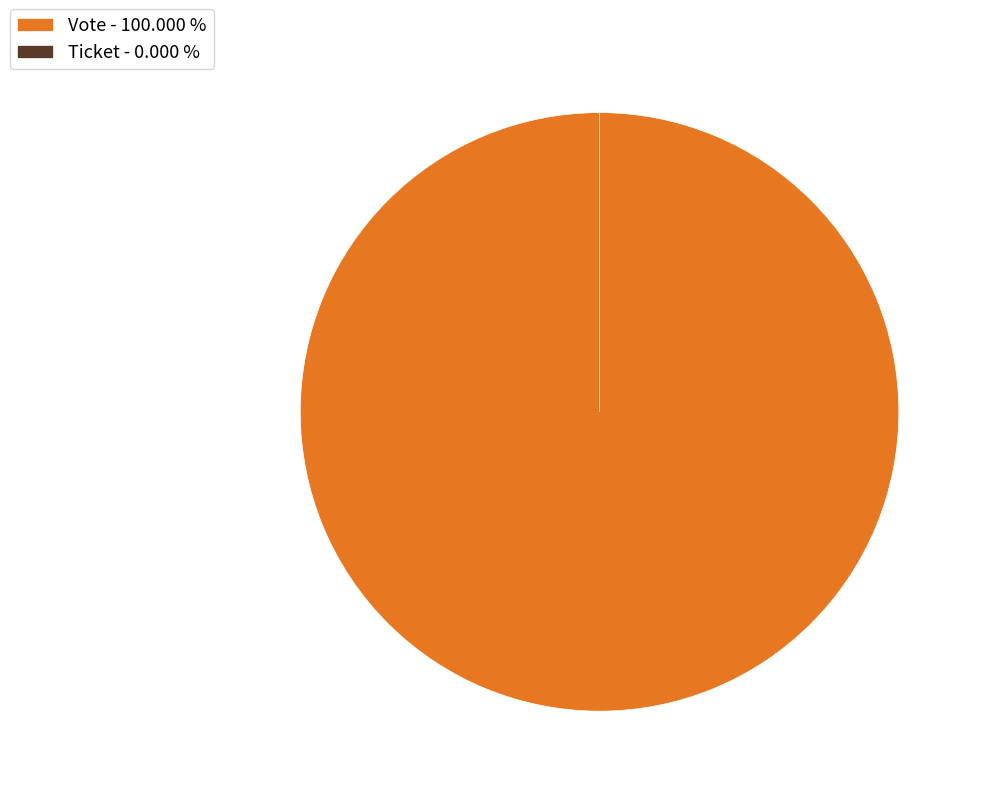

Rank the categories by value from lowest to highest.

Ticket, Vote